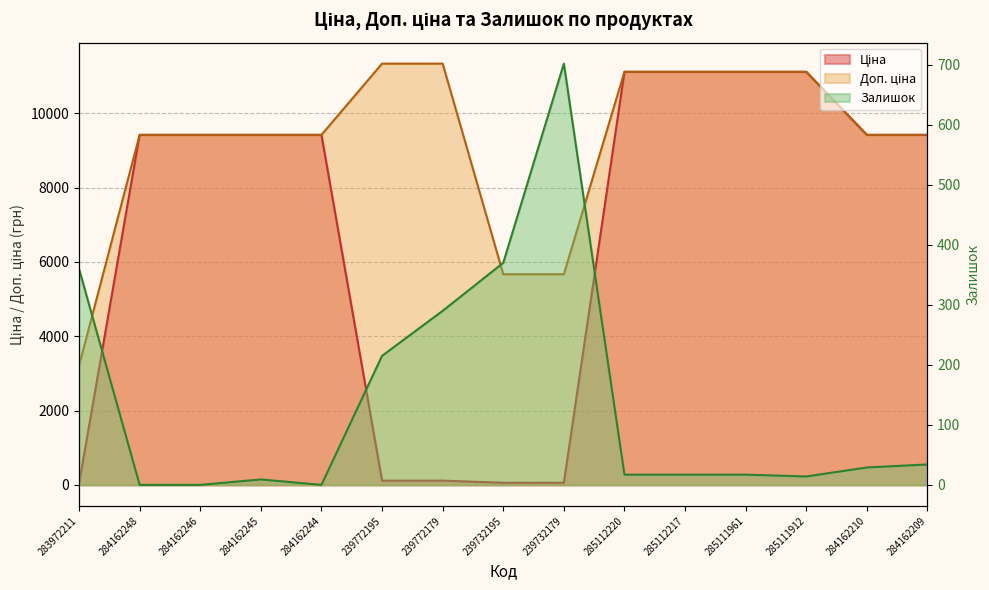

Rank the series at 284162209 from lowest to highest value.

Залишок, Ціна, Доп. ціна